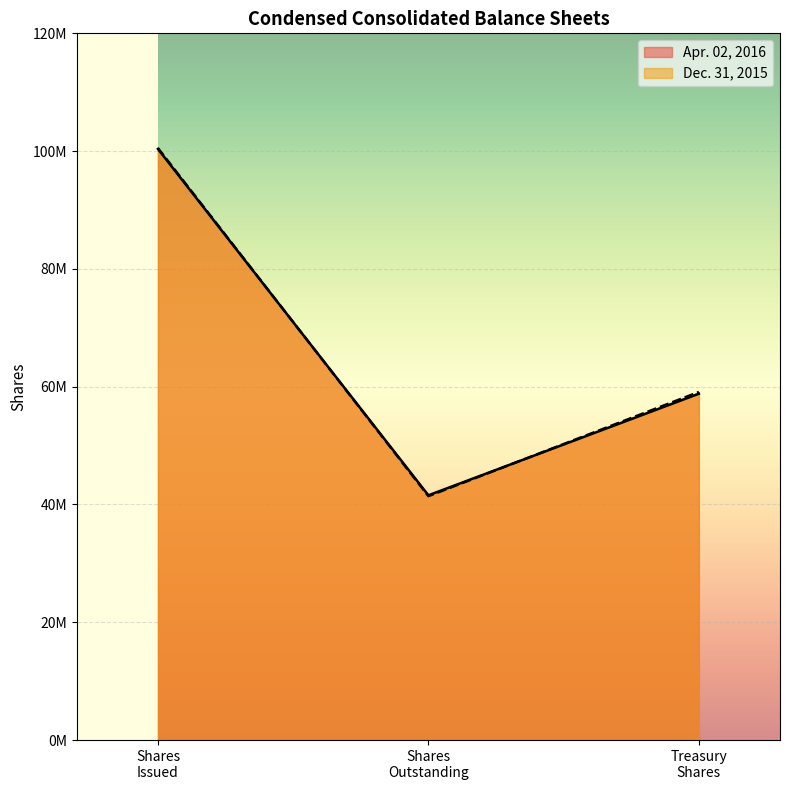

How many Apr. 02, 2016 values are between 41564665 and 100372654?

3